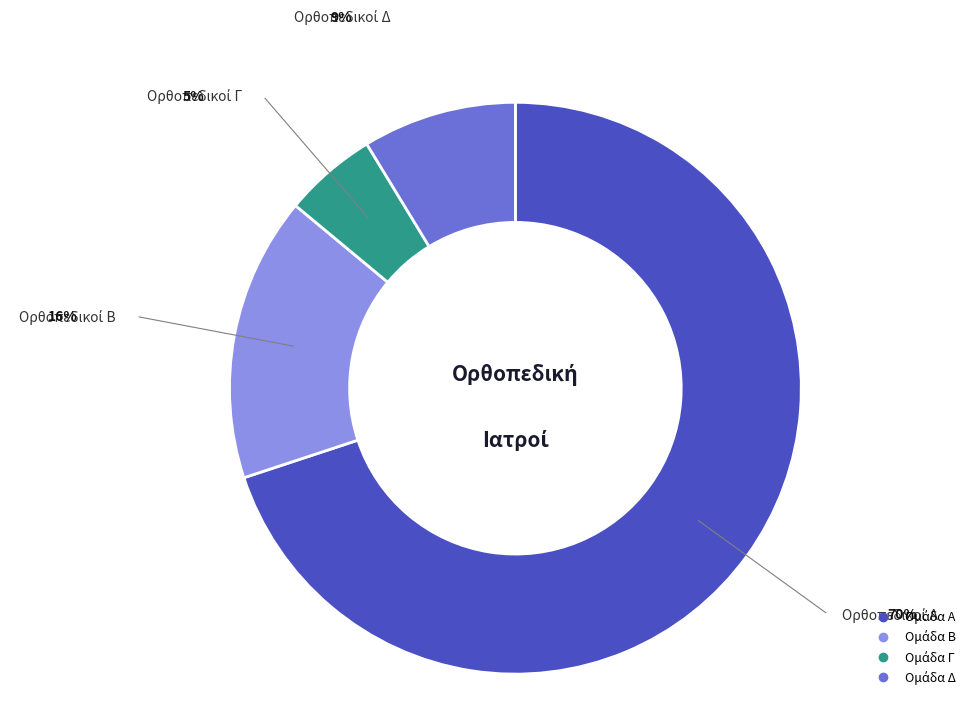

Does any single category account for the majority?

Yes